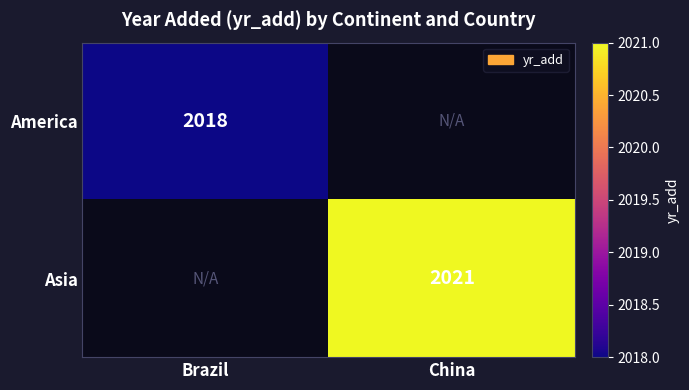

The value of America at Brazil is 3122. True or false?

False